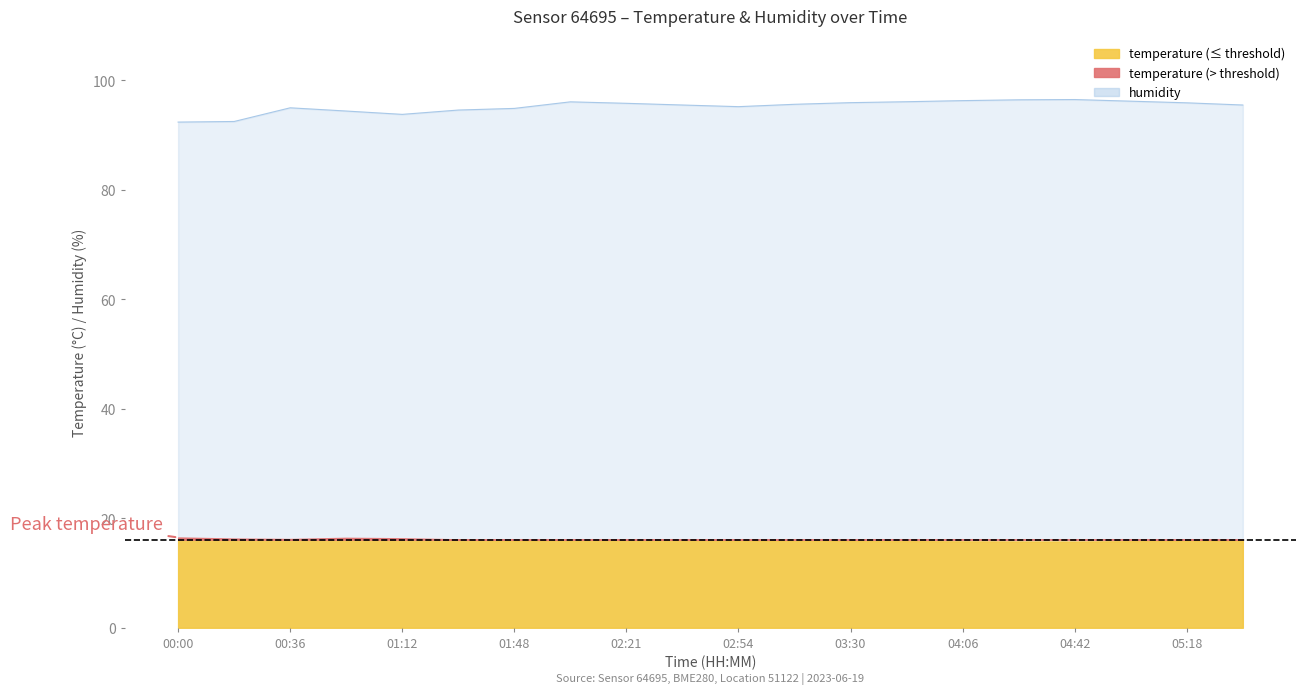

Rank the categories by value from highest to lowest.

04:42, 04:24, 04:06, 05:00, 03:48, 02:06, 03:30, 05:18, 02:21, 03:12, 02:36, 05:36, 02:54, 00:36, 01:48, 01:30, 00:54, 01:12, 00:18, 00:00